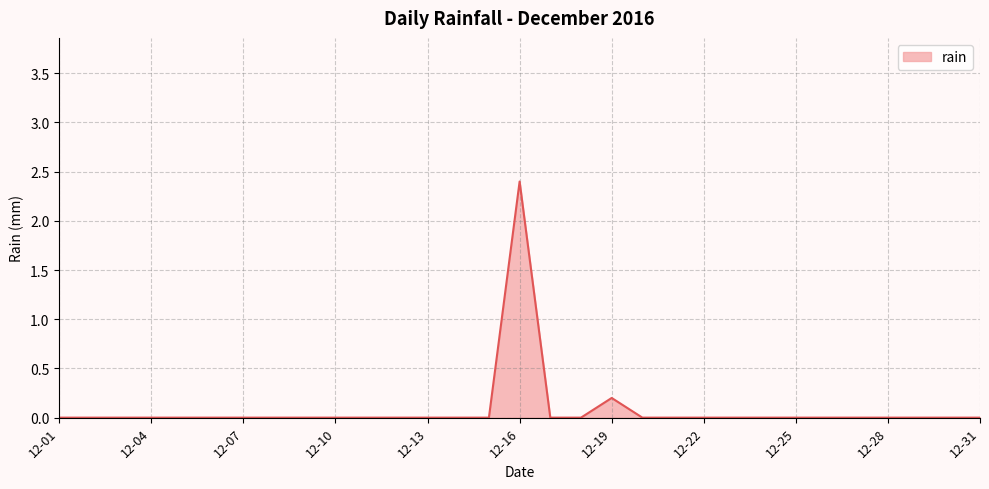

What is the difference between the maximum and minimum values?

2.4